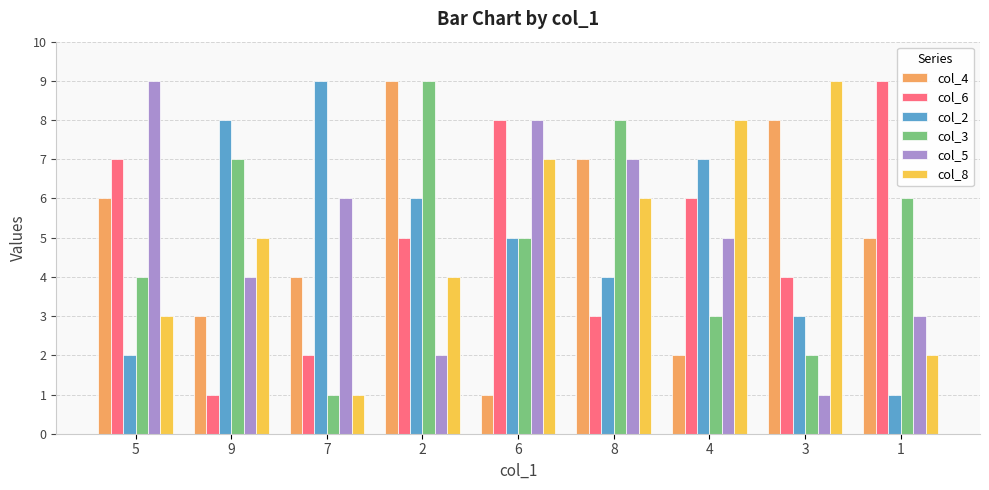

What is the value of the col_4 bar at the 1st from the left?

6